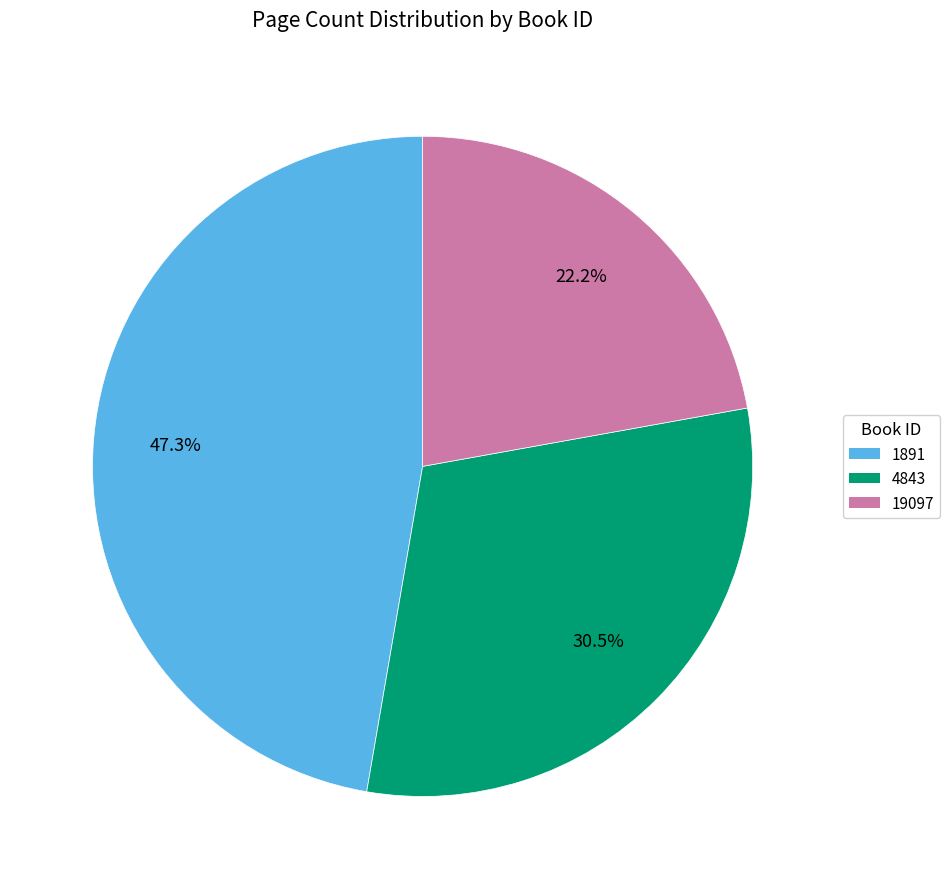

The 19097 slice represents 17% of the pie. True or false?

False